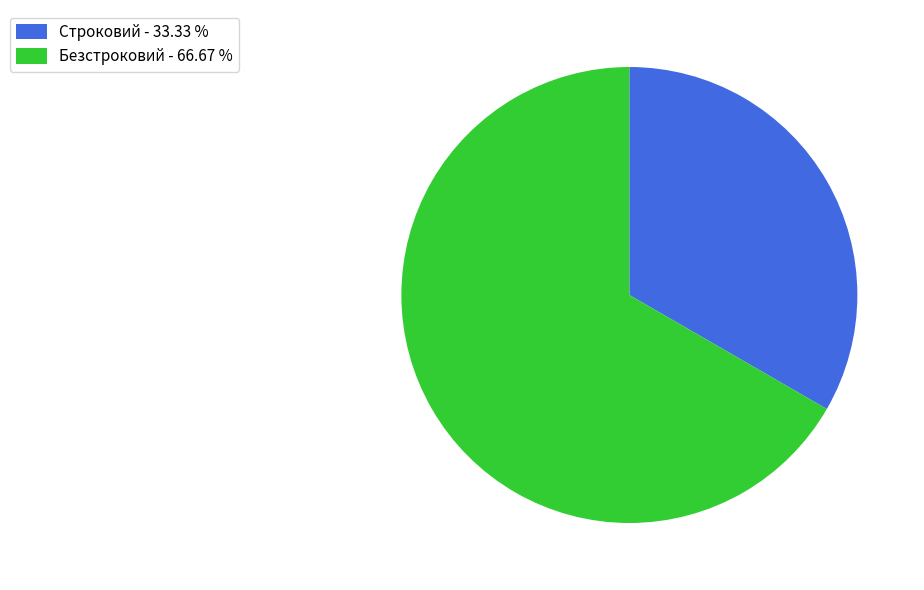

Is Безстроковий the majority of the pie?

Yes